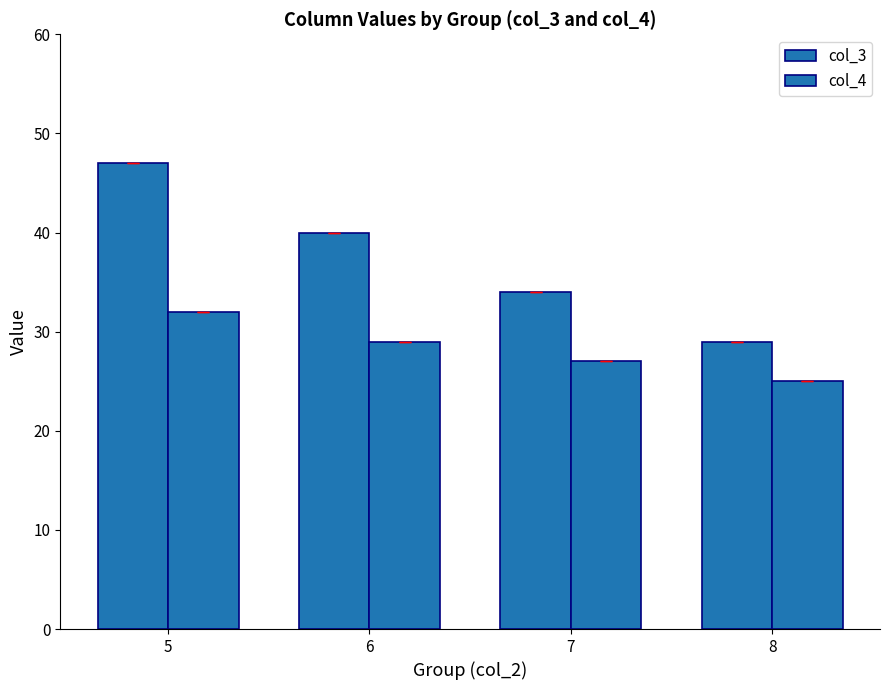

Where does the col_3 series first go above 40?

5